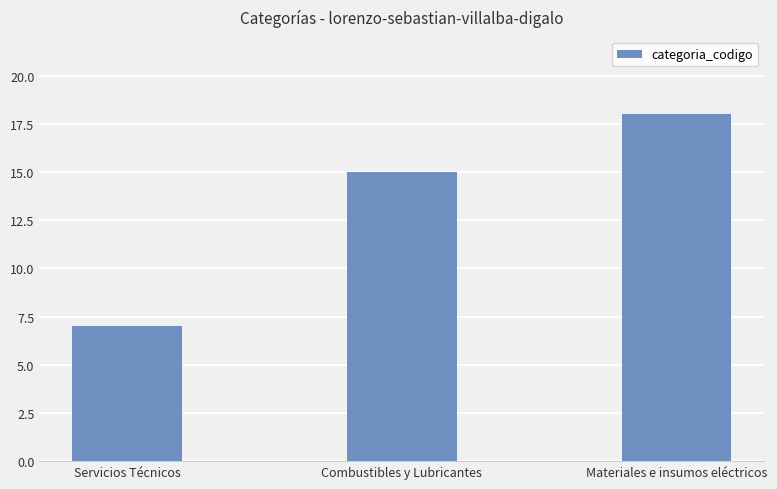

What is the difference between the values at Materiales e insumos eléctricos and Servicios Técnicos?

11